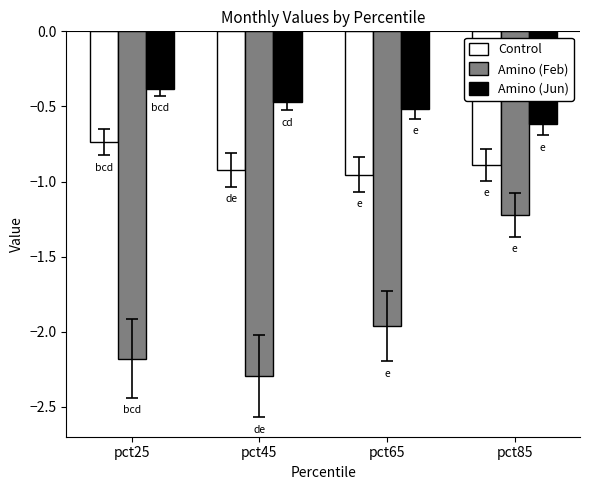

What is the spread (max minus min) of values at pct25?

1.8